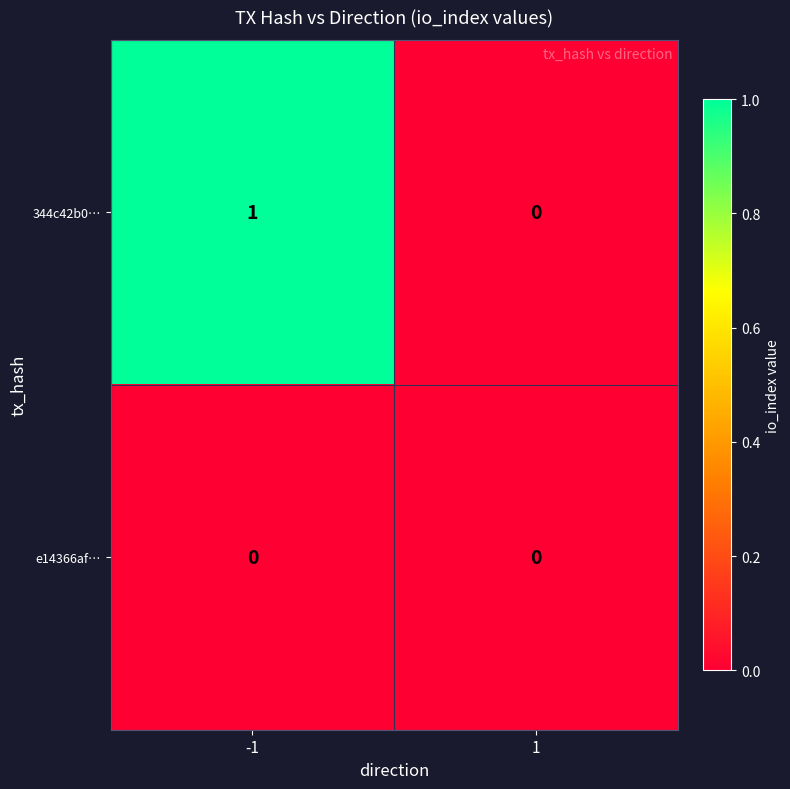

How many series are shown in this chart?

2